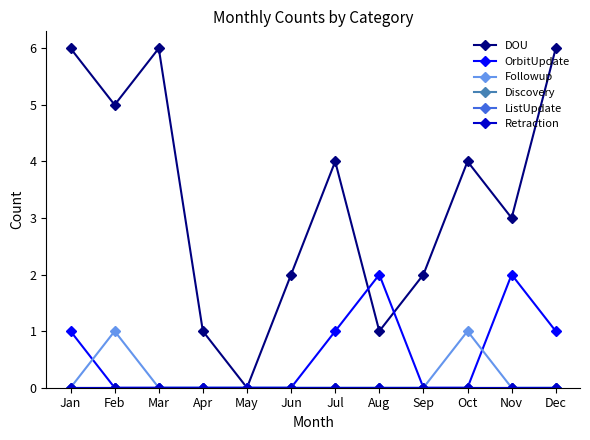

Is this an area chart (filled region under the line)?

No